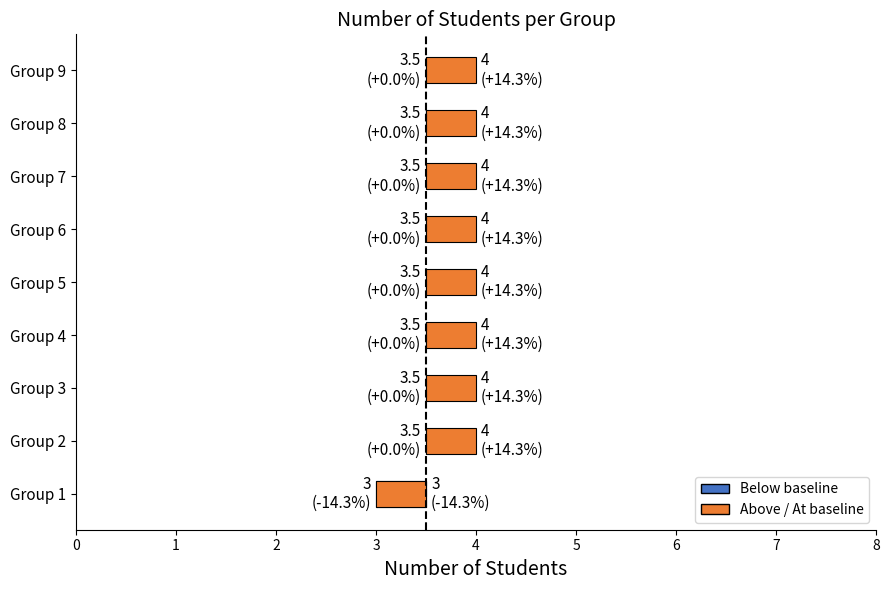

What is the minimum value shown in the chart?

3